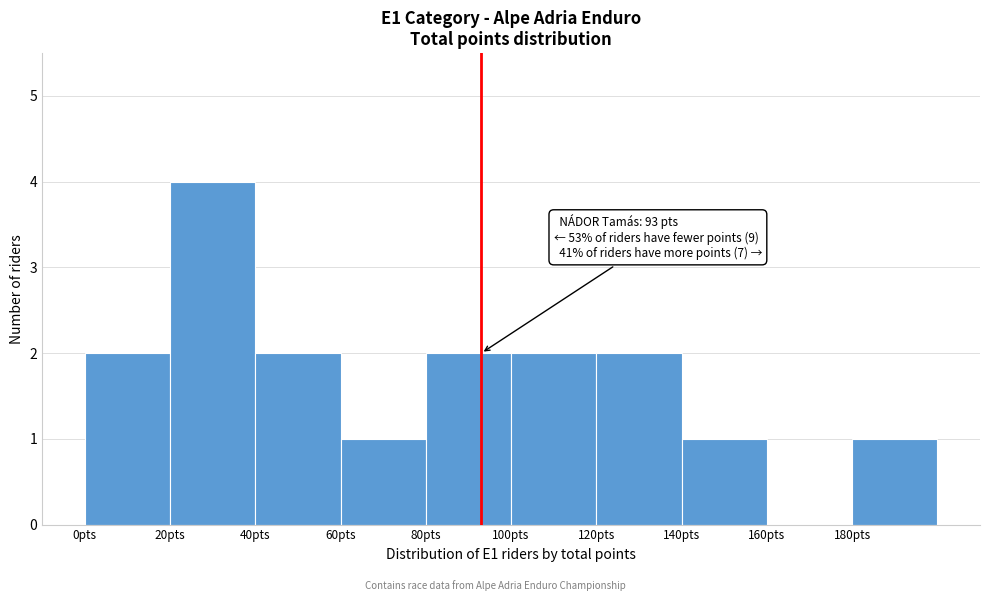

Over which range of the x-axis is the bar tallest?

20 to 40